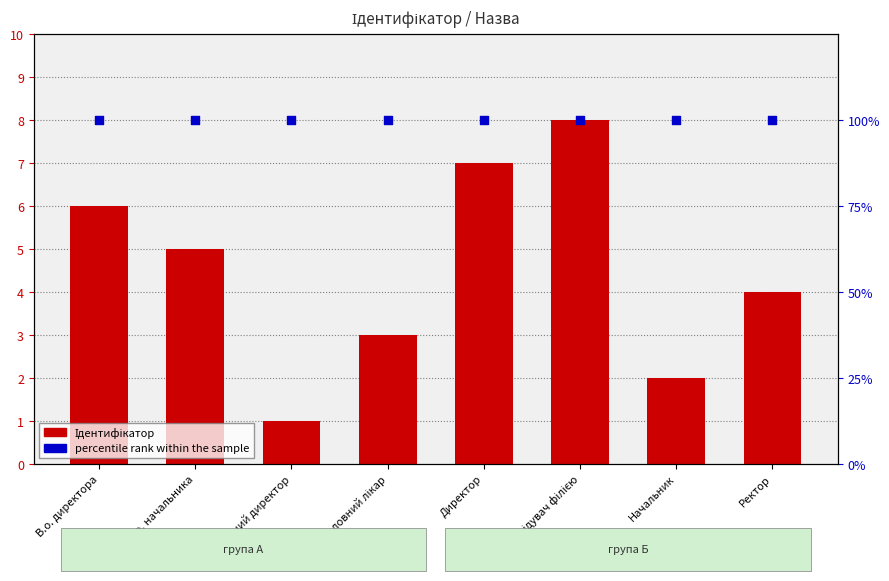

At which category is the sum across all series the highest?

Завідувач філією